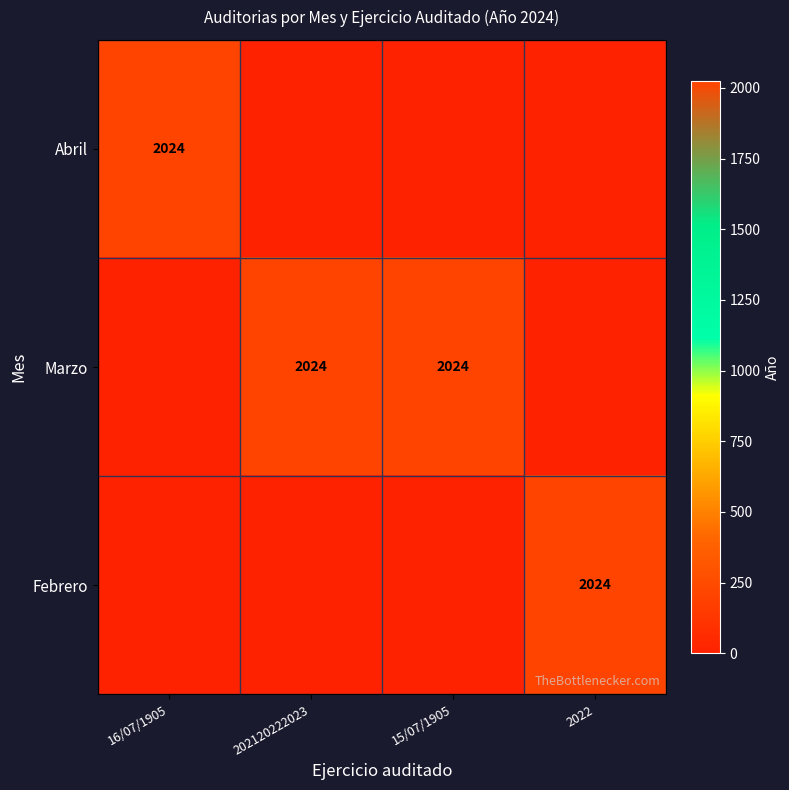

The value of Febrero at 2022 is 3607. True or false?

False